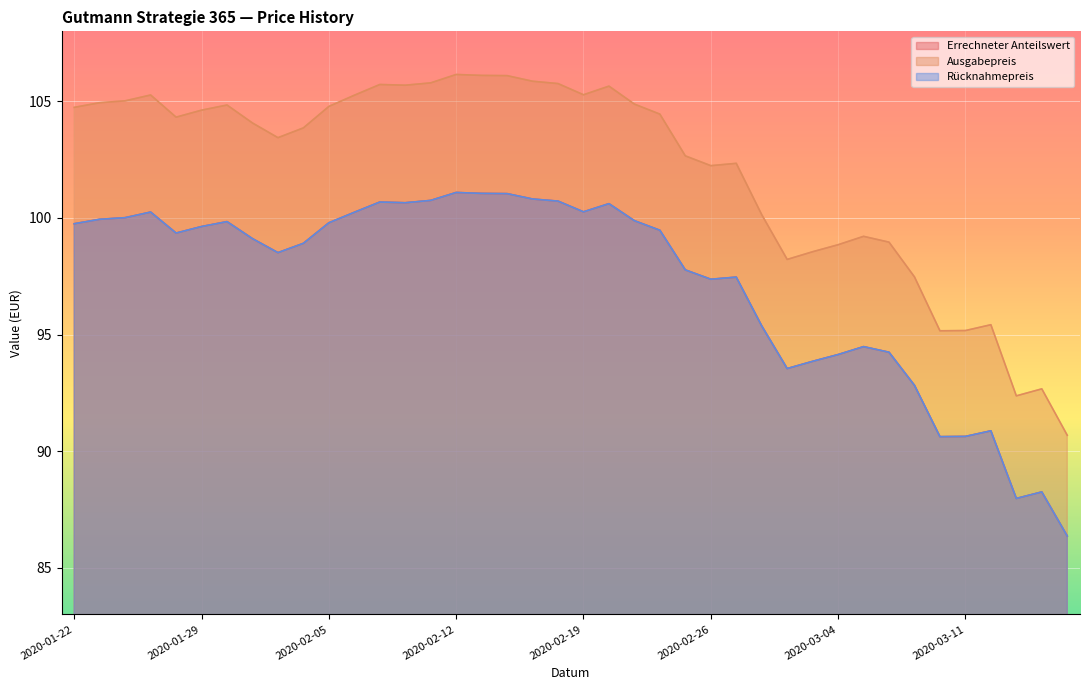

True or false: Rücknahmepreis and Ausgabepreis intersect in this chart.

False